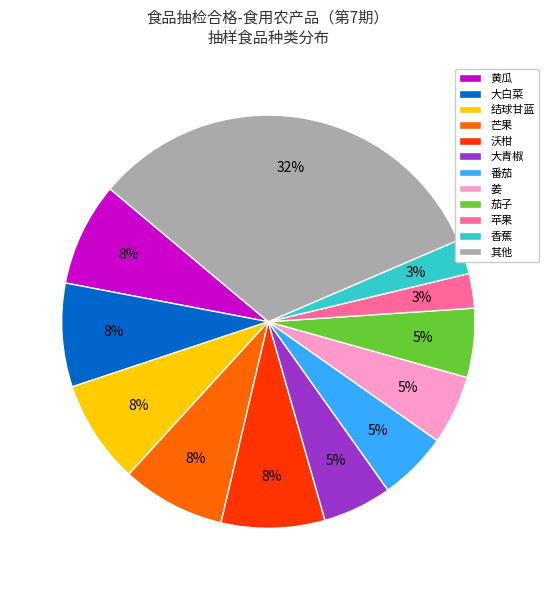

Is it true that 茄子 is 10% of the pie?

False